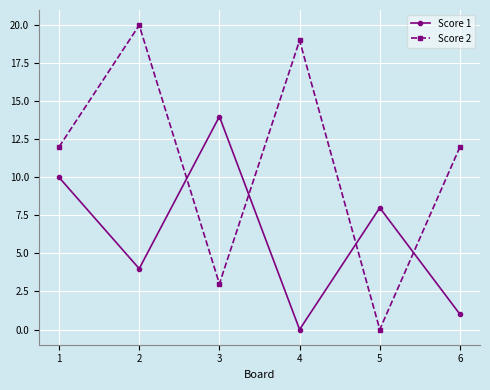

What are all the series names shown in the legend?

Score 1, Score 2